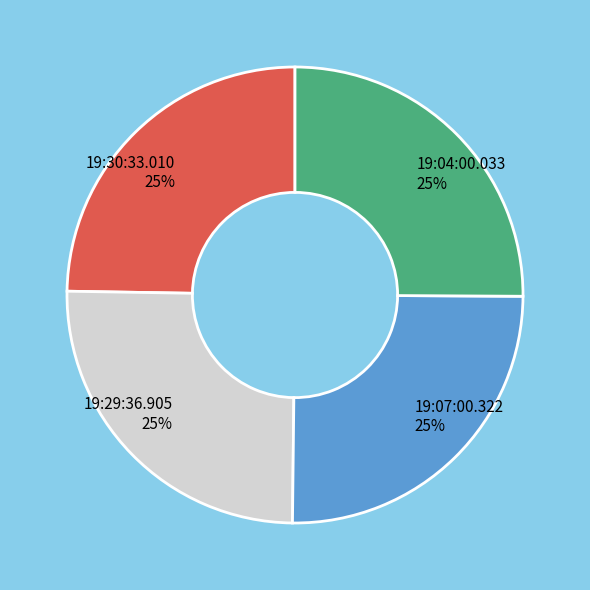

What percentage is the 19:07:00.322 slice, to the nearest percent?

25%